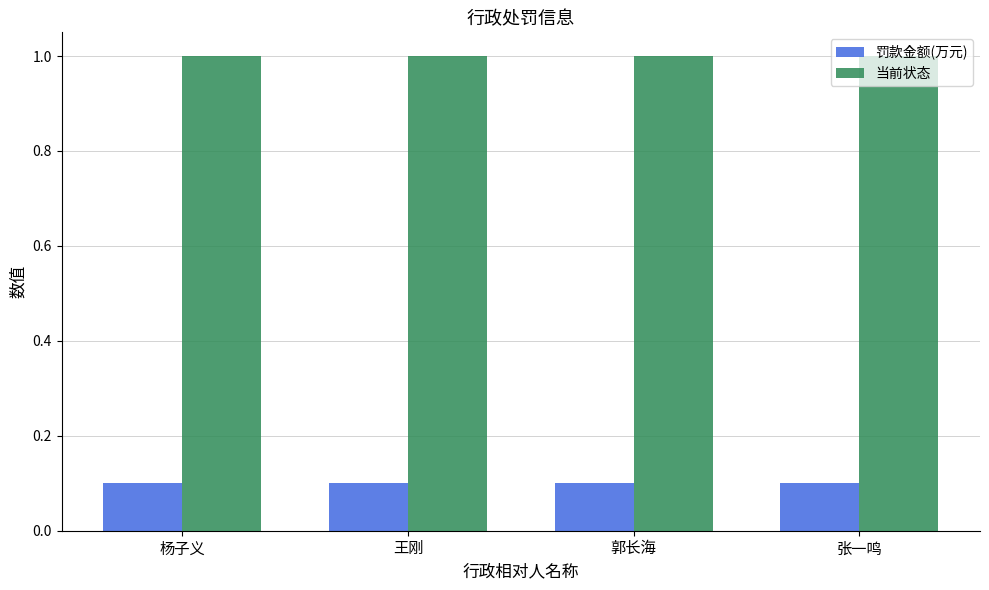

What is the maximum value shown in the chart?

1.0